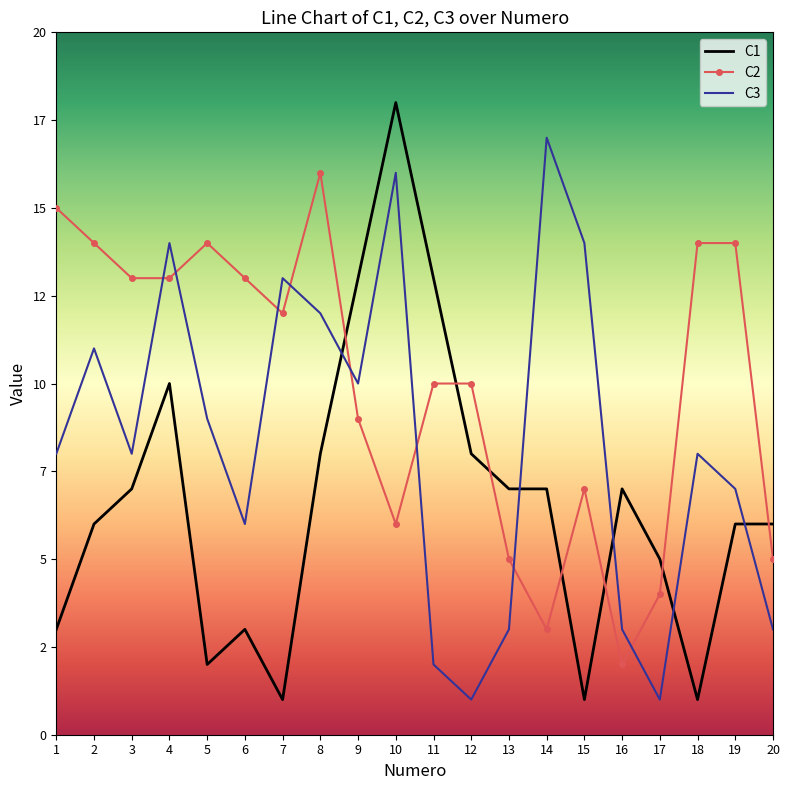

At which category is the sum across all series the highest?

10